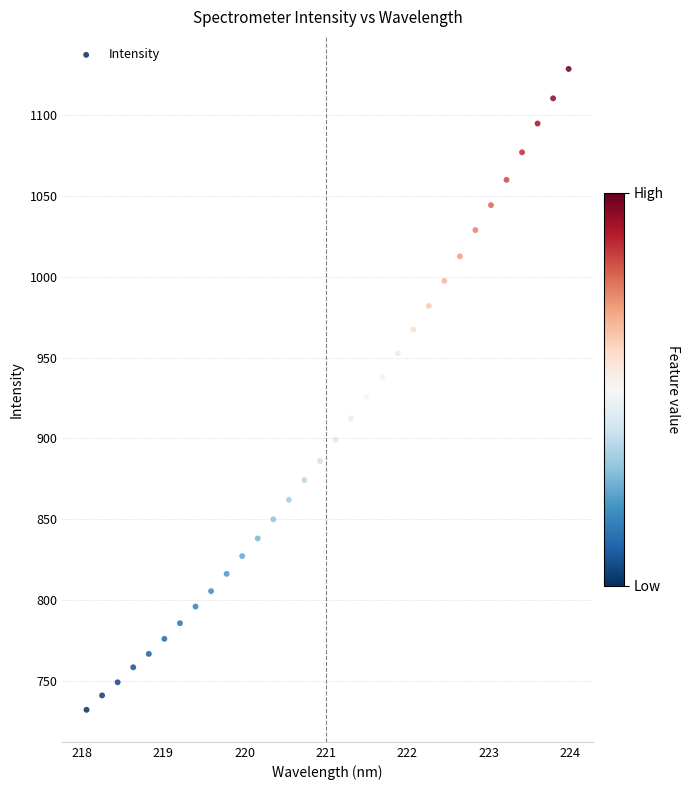

What is the range of Y values (max minus min)?

396.3